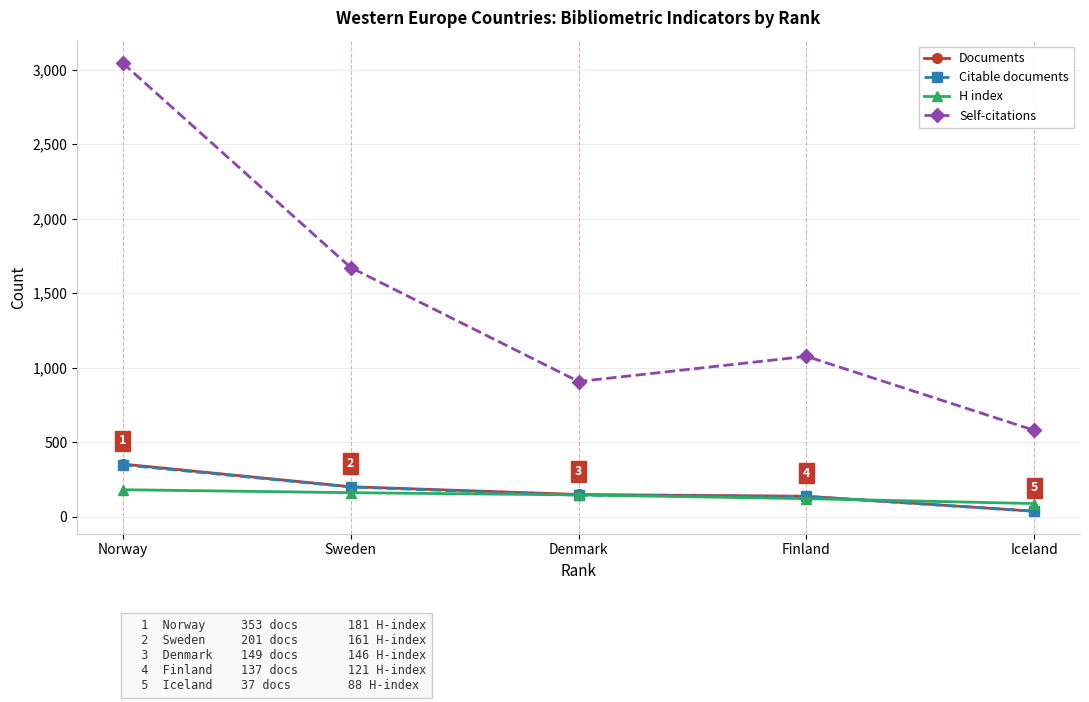

How many lines are shown in the chart?

4